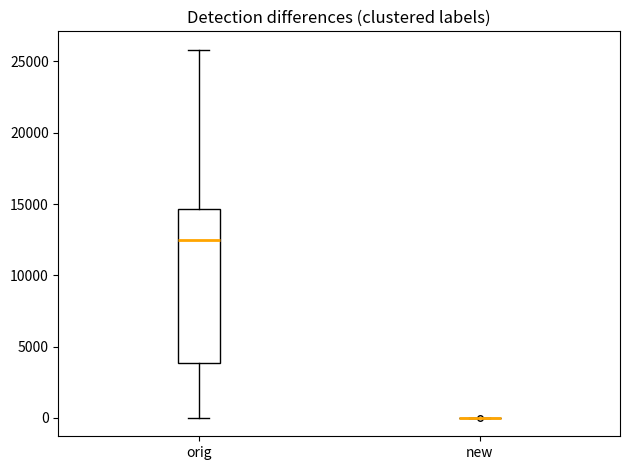

Comparing the boxes themselves (not the whiskers), which one is the tallest?

orig